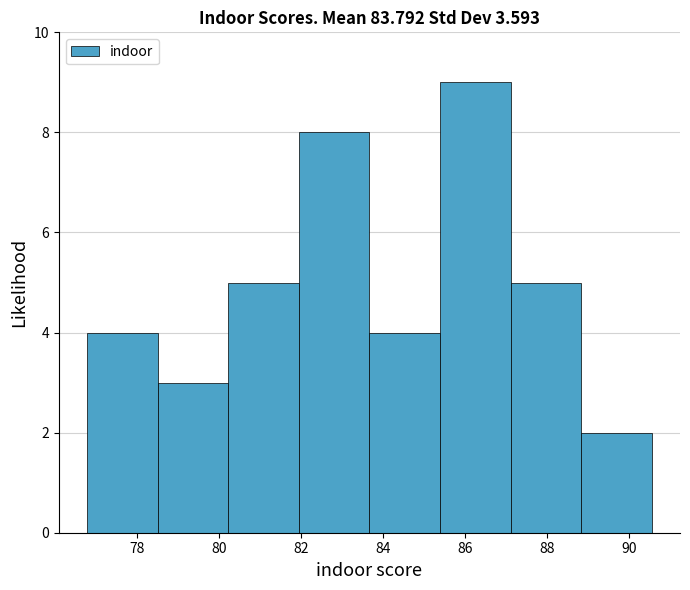

Reading left to right, transcribe this chart: for each bar, give the range it covers on the x-axis and its height. Neither the bar edges nor the heights are printed on the chart, so give them approximately, as read against the axes.

76.8 to 78.4: 4
78.4 to 80.2: 3
80.2 to 82.0: 5
82.0 to 83.6: 8
83.6 to 85.4: 4
85.4 to 87.2: 9
87.2 to 88.8: 5
88.8 to 90.6: 2